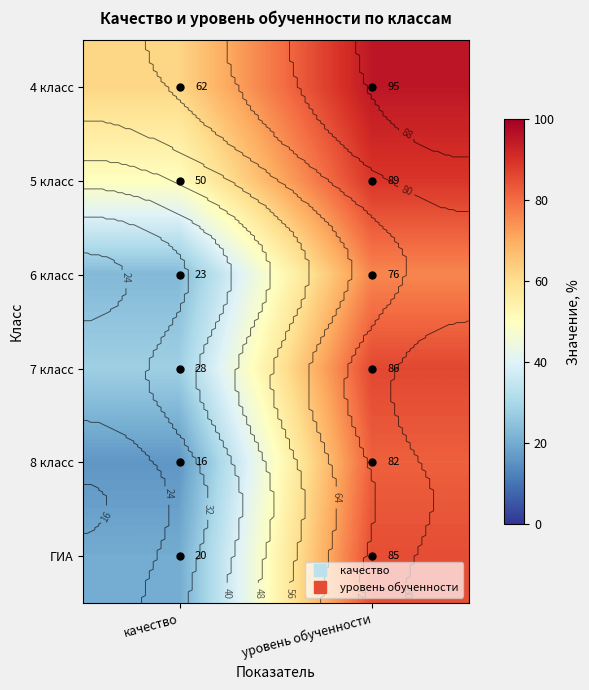

Where is 8 класс nearest to the value 49?

качество